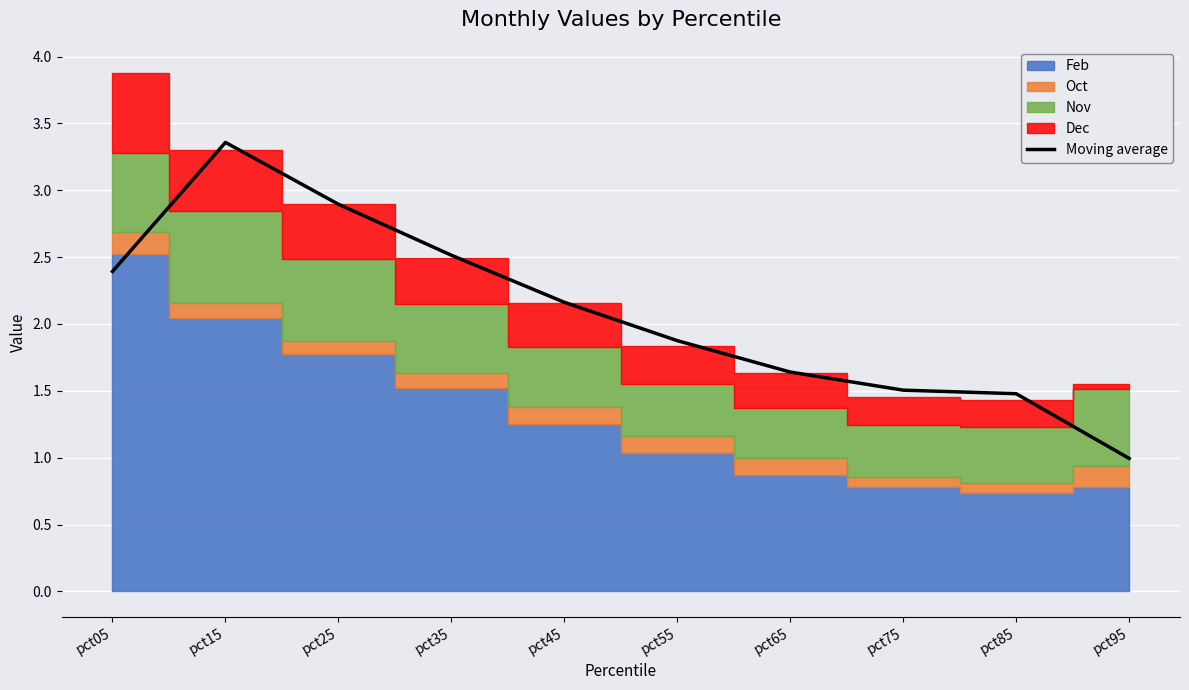

The chart shows a value of 1.5 at pct75. True or false?

True